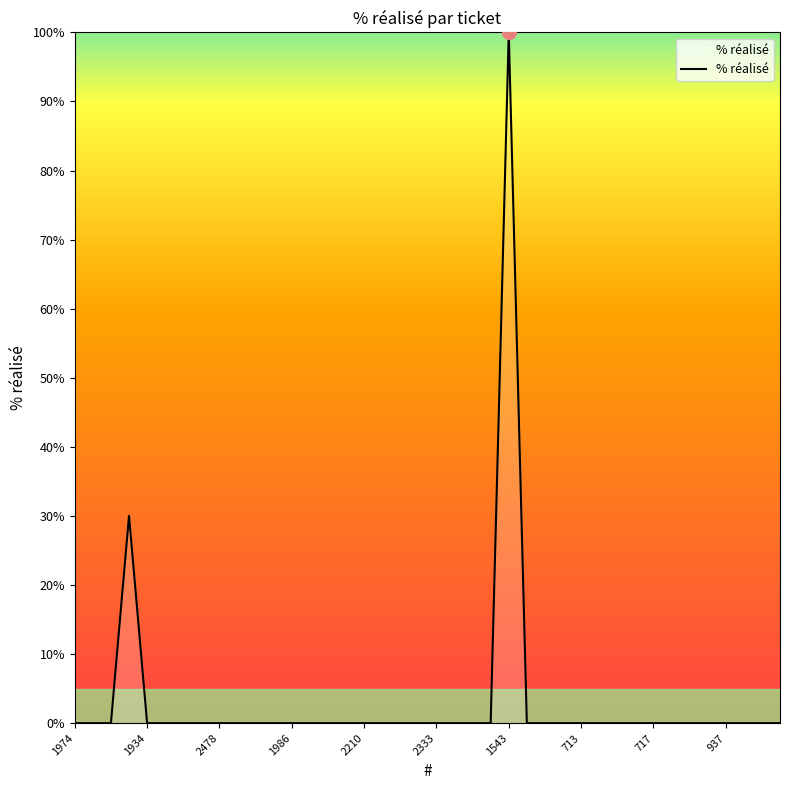

What is the greatest value displayed?

100